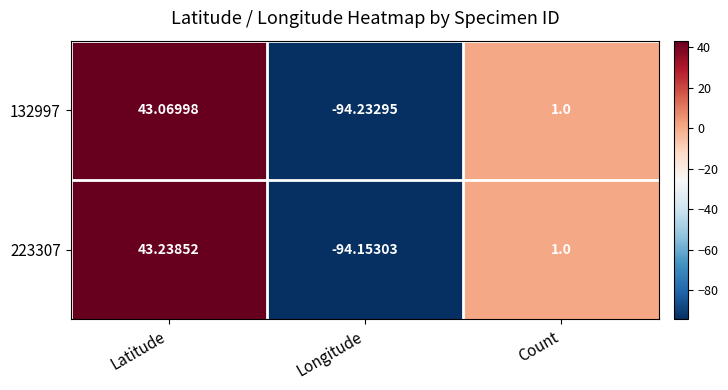

How many data points does each series have?

3